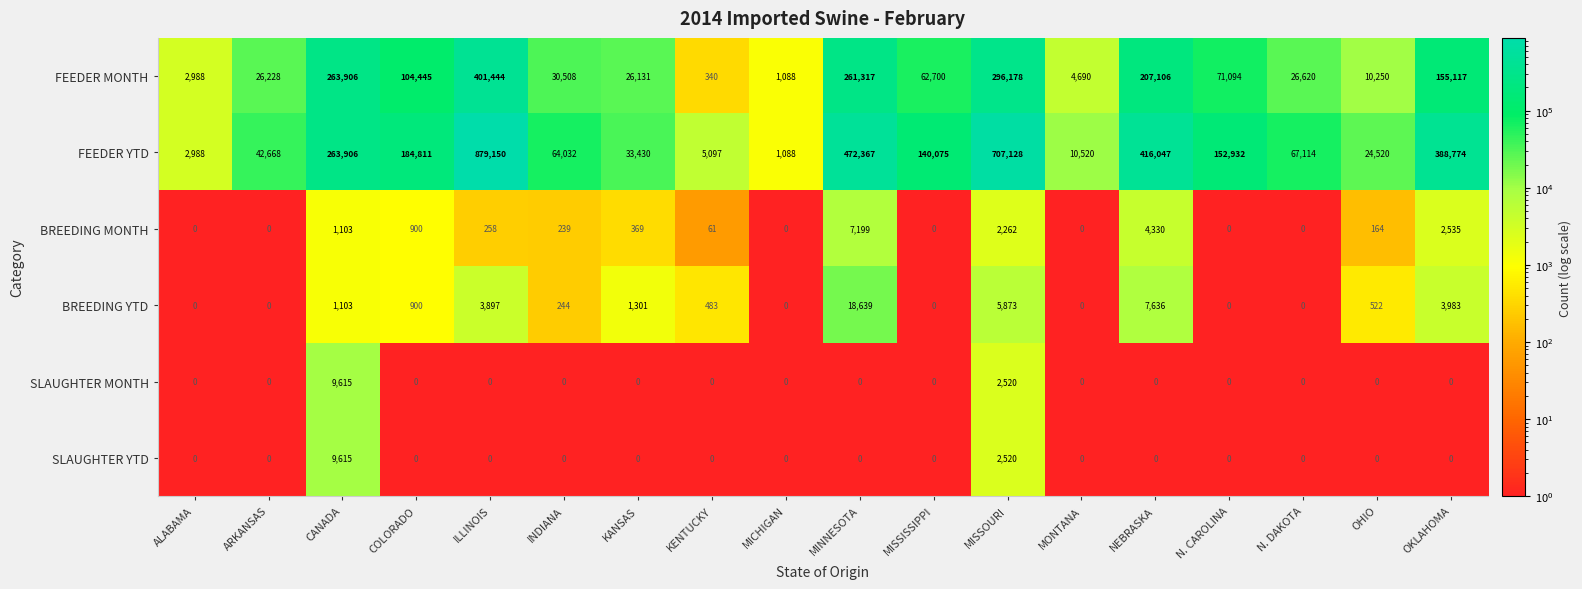

Which series has the largest total across all categories?

FEEDER YTD